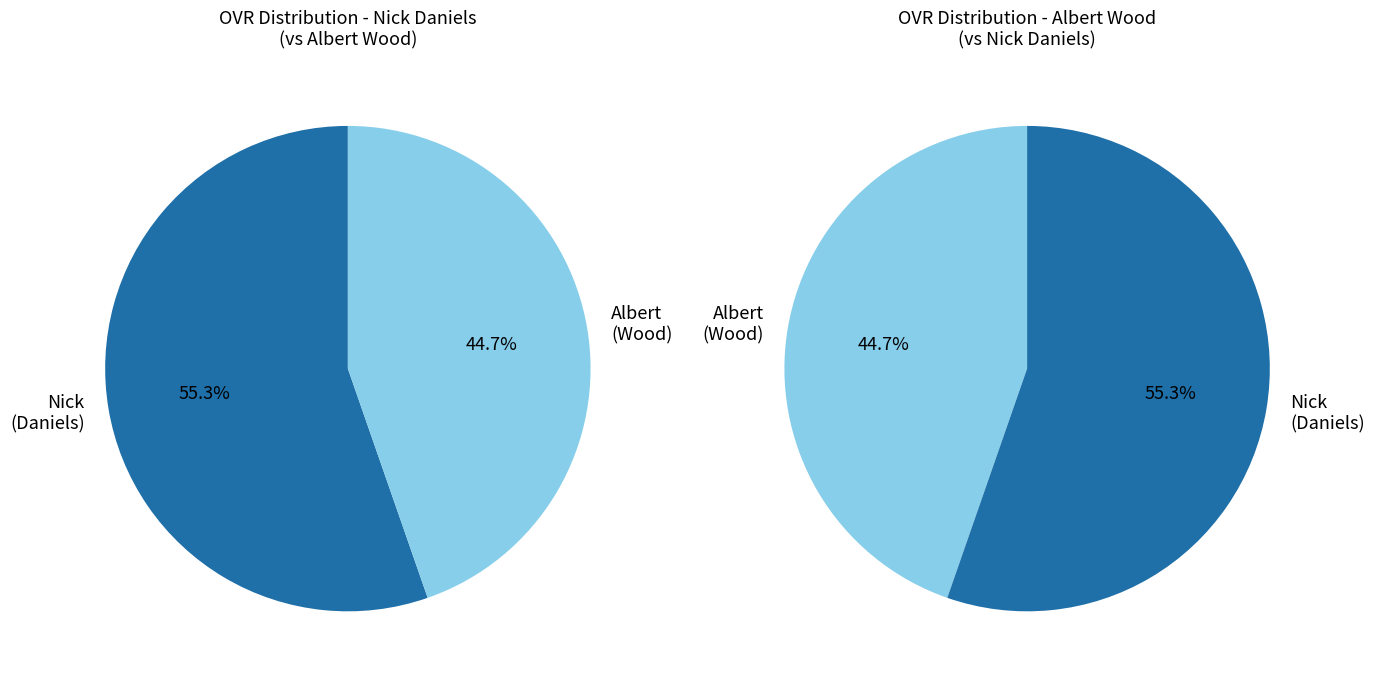

What percentage is the Nick slice, to the nearest percent?

55%